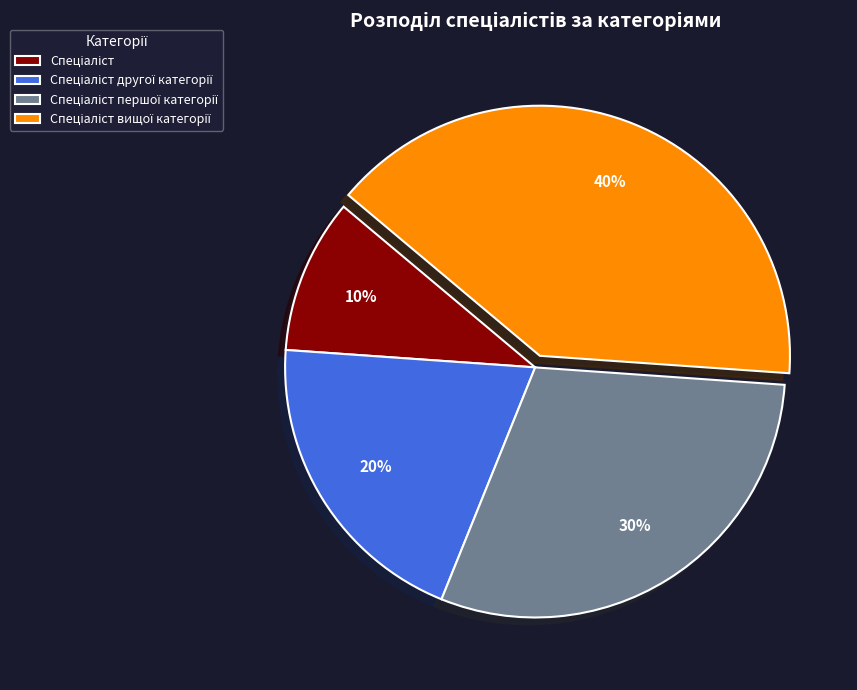

Does any single category account for the majority?

No